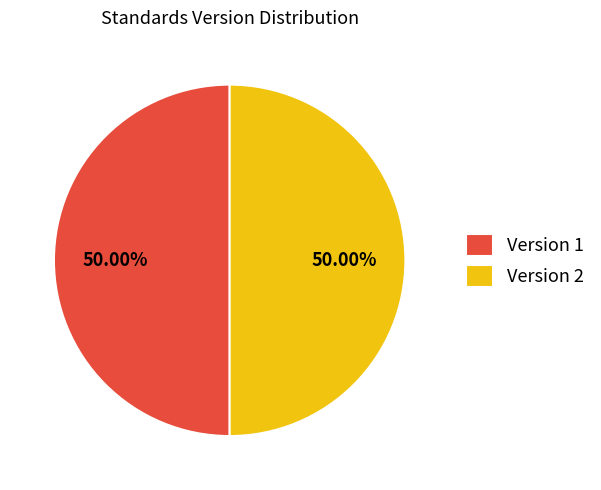

Approximately how many times larger is the value at Version 1 compared to Version 2?

1.0